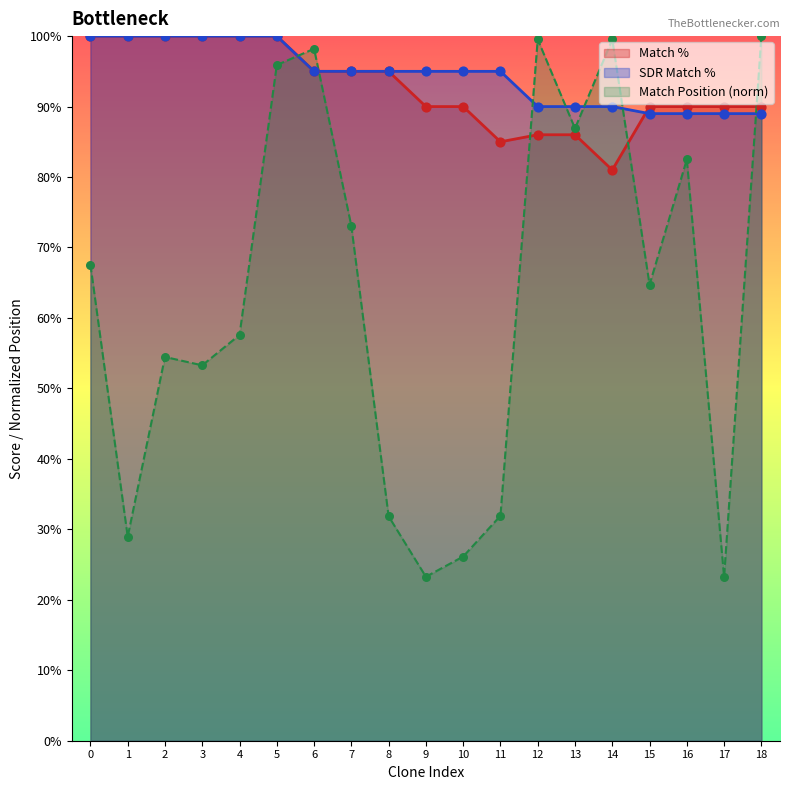

Which series has the largest total across all categories?

SDR Match %